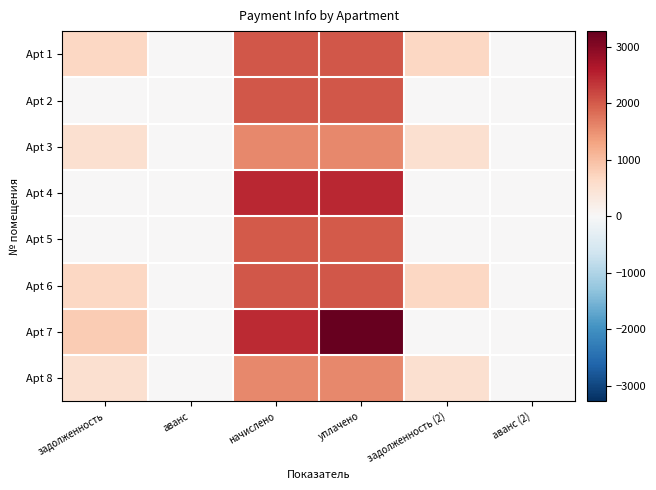

Which category has the highest value across all series?

уплачено